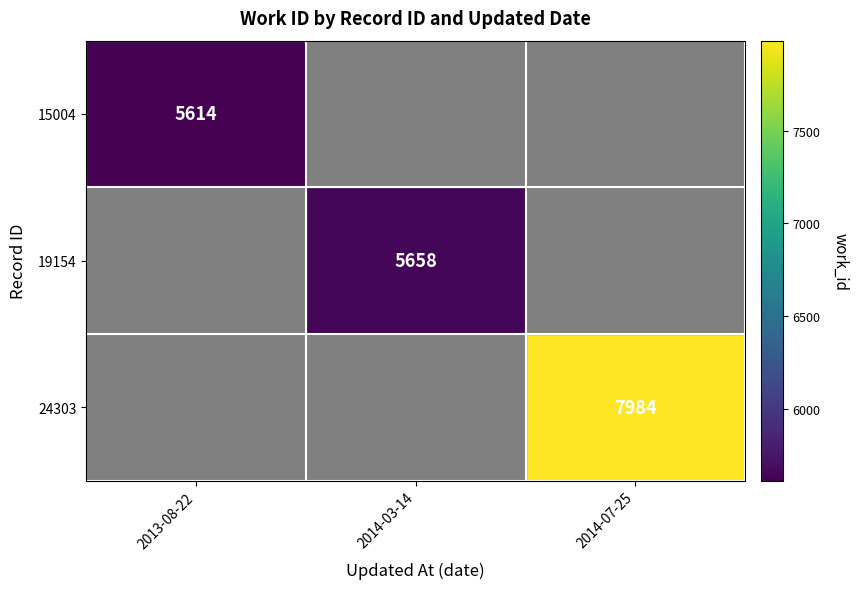

Is the value of 15004 at 2013-08-22 greater than the value of 24303 at 2014-07-25?

No